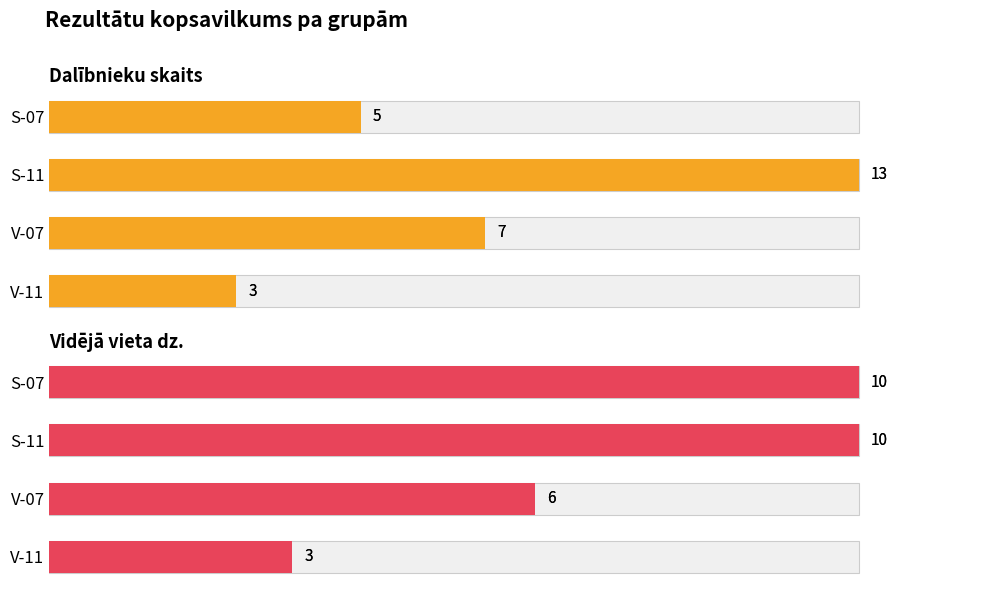

How many bars are there in total?

8